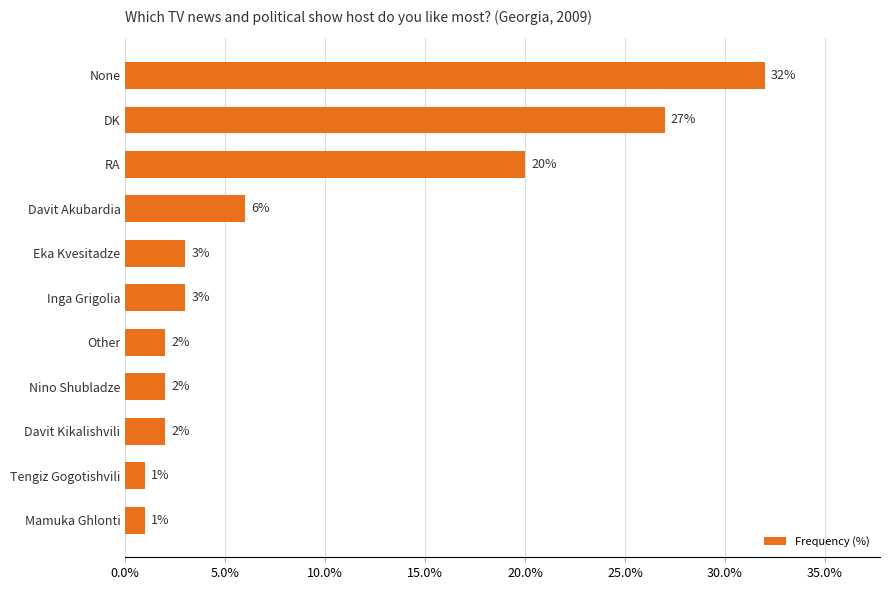

Does the chart contain stacked bars?

No